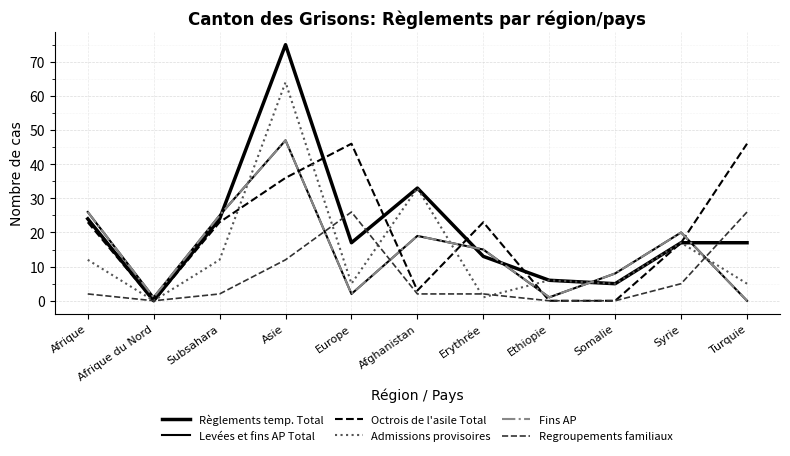

Where is Levées et fins AP Total nearest to the value 23?

Subsahara